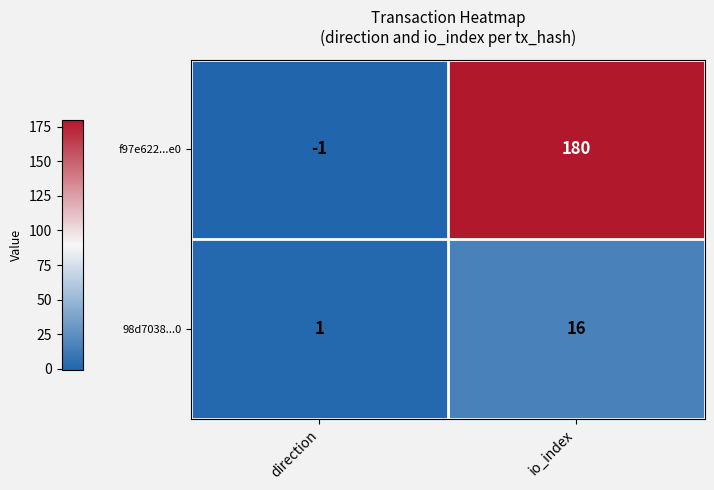

Rank the series at io_index from highest to lowest value.

f97e622...e0, 98d7038...0